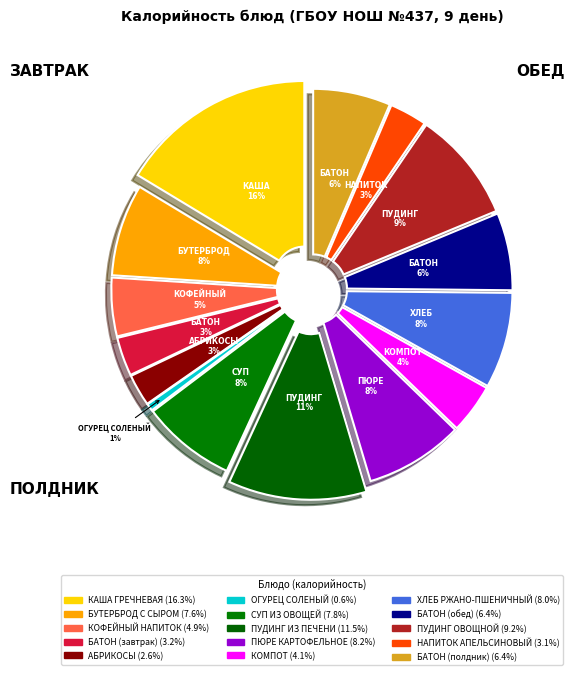

What percentage do ХЛЕБ РЖАНО-ПШЕНИЧНЫЙ and БАТОН (обед) together represent?

14.4%